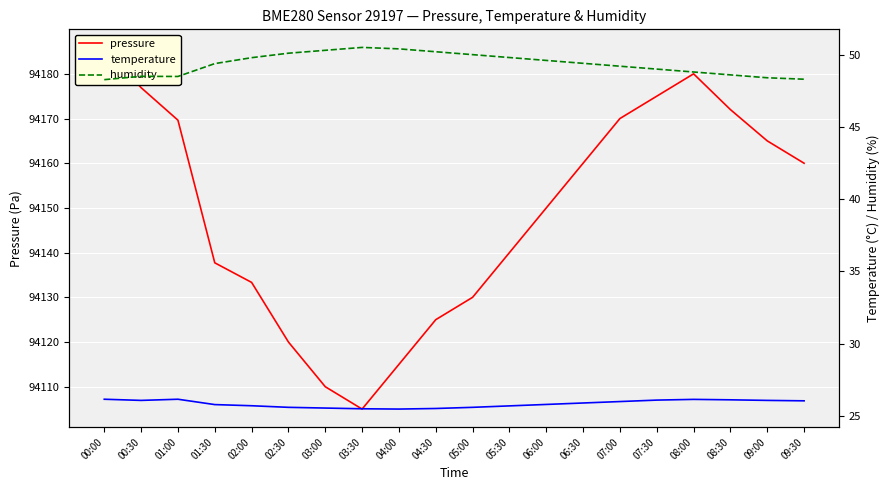

What is the label of the 14th point from the left?

06:30